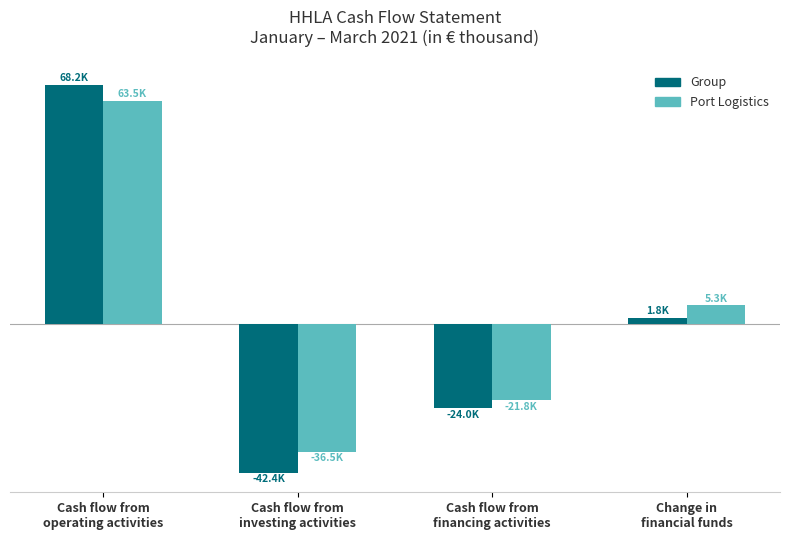

Reading left to right, list all the values displayed in this chart.

Group: 68213	-42431	-24029	1753
Port Logistics: 63542	-36470	-21779	5293